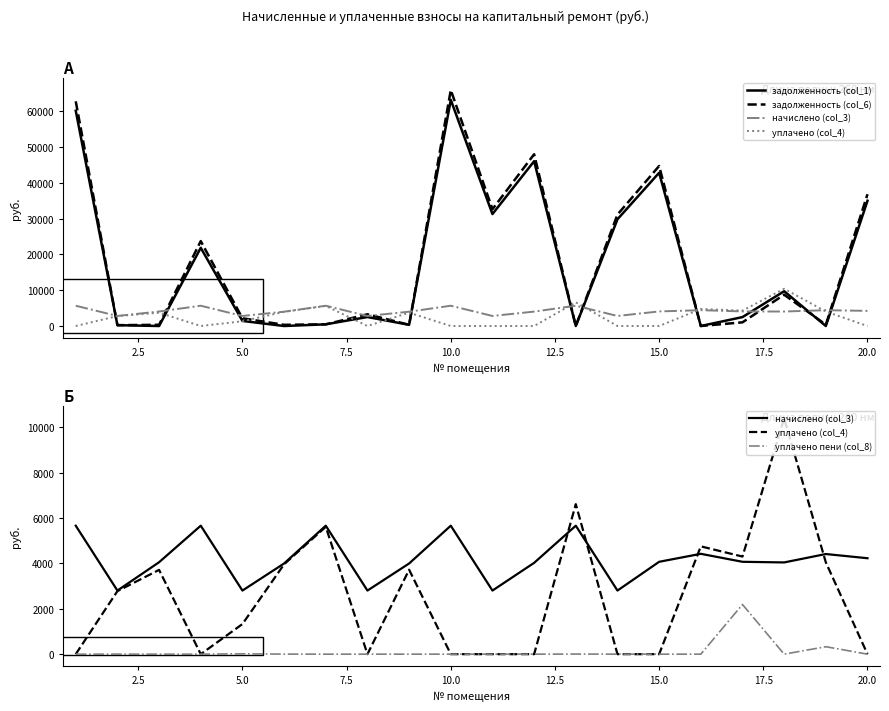

How many lines are shown in the chart?

5